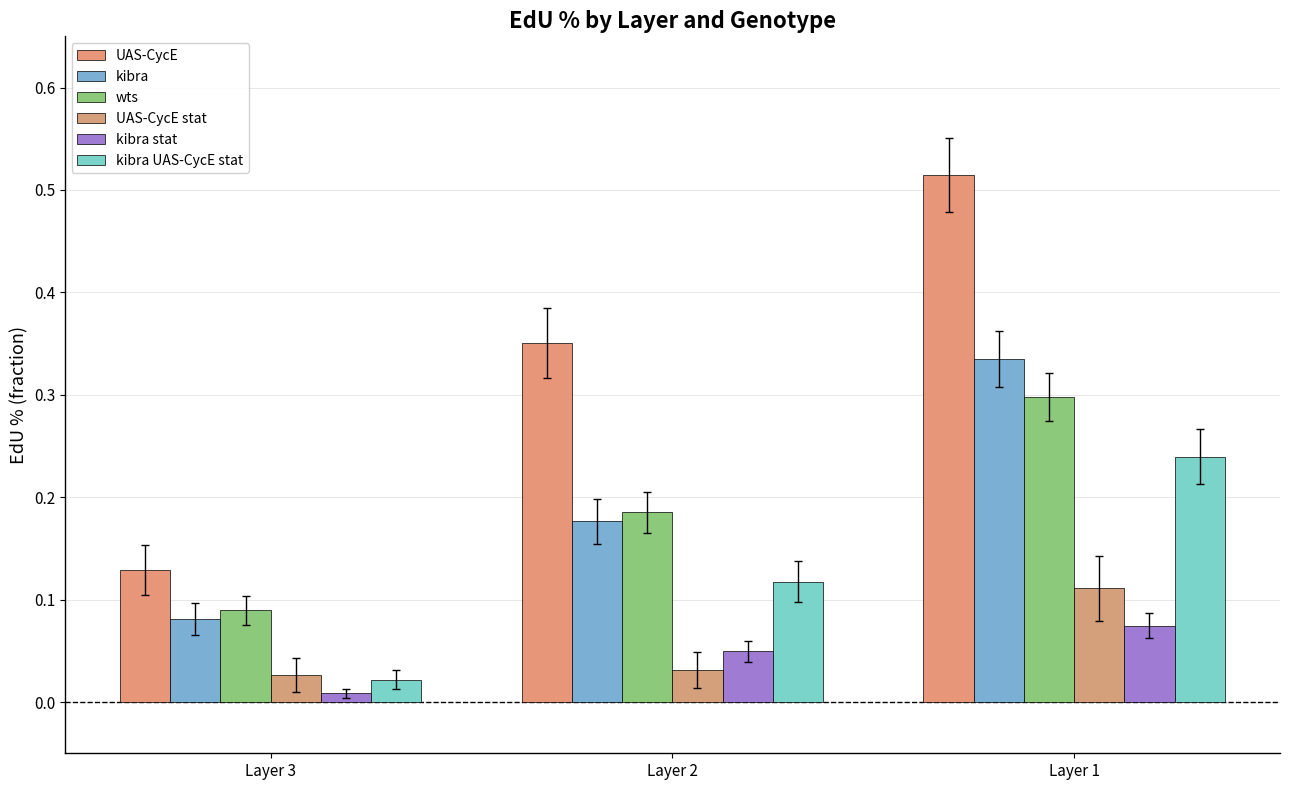

At how many categories does at least one series exceed 0?

3